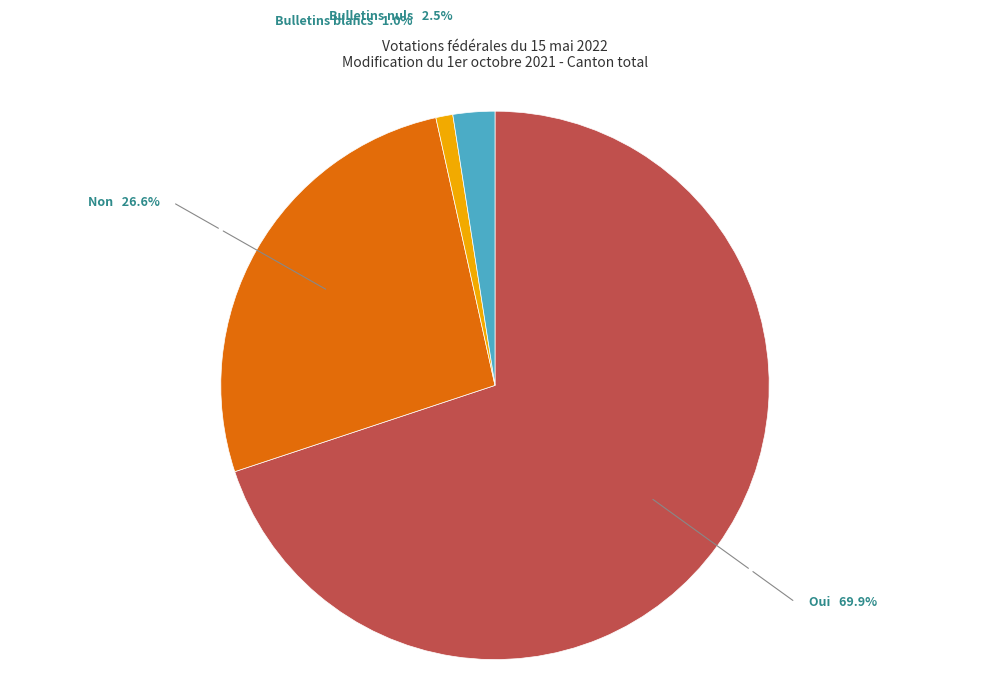

Which has a higher value, Bulletins blancs or Non?

Non